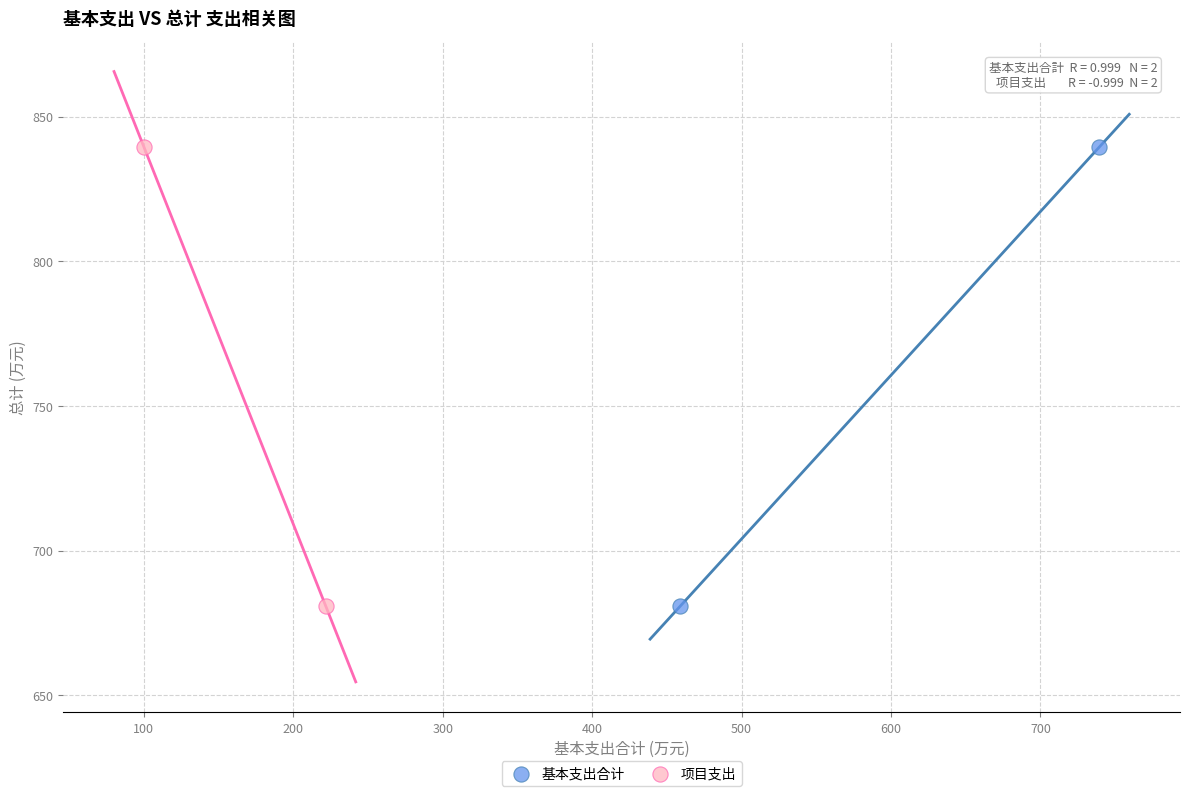

What are all the series names shown in the legend?

基本支出合计, 项目支出